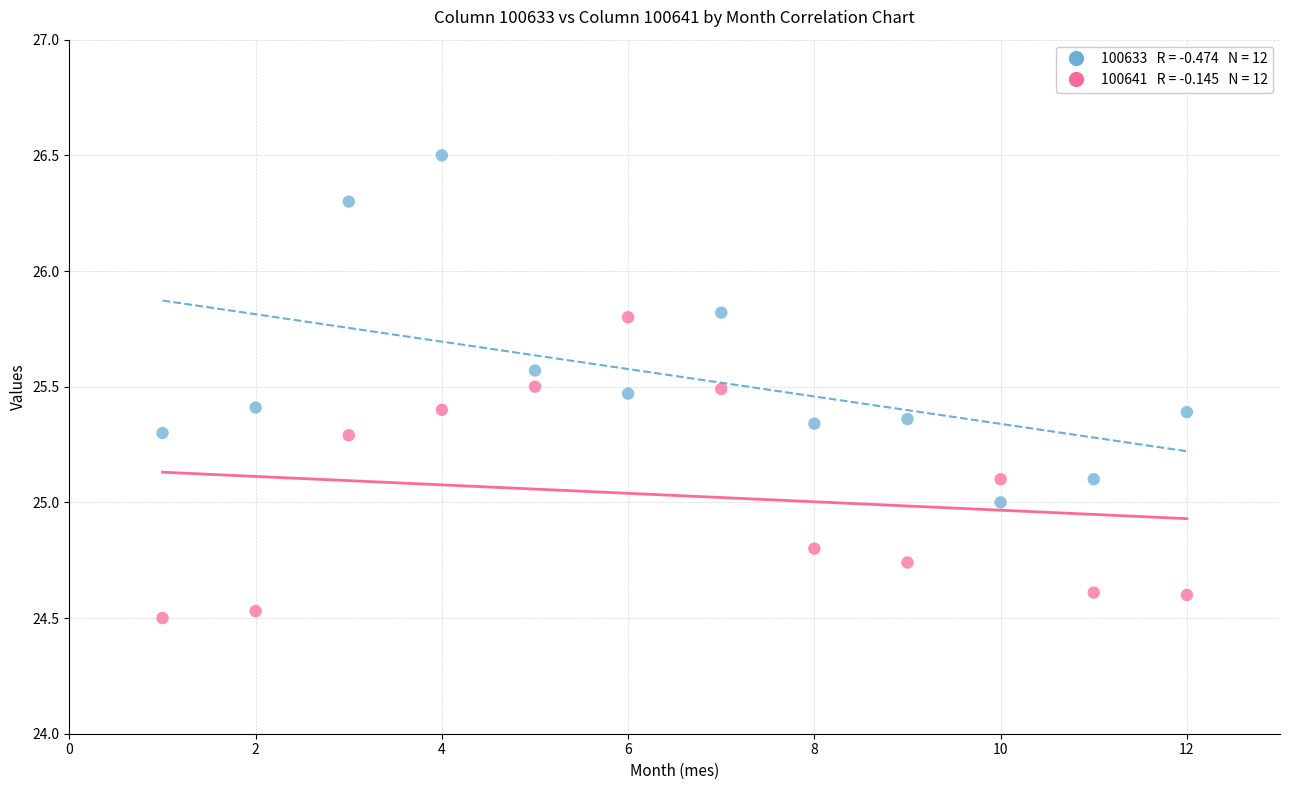

Across all data points, what is the range of Y values (max minus min)?

2.0